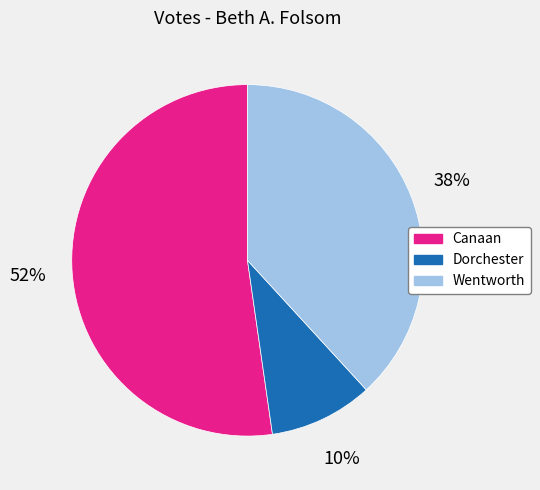

To the nearest percent, what portion does Wentworth represent?

38%